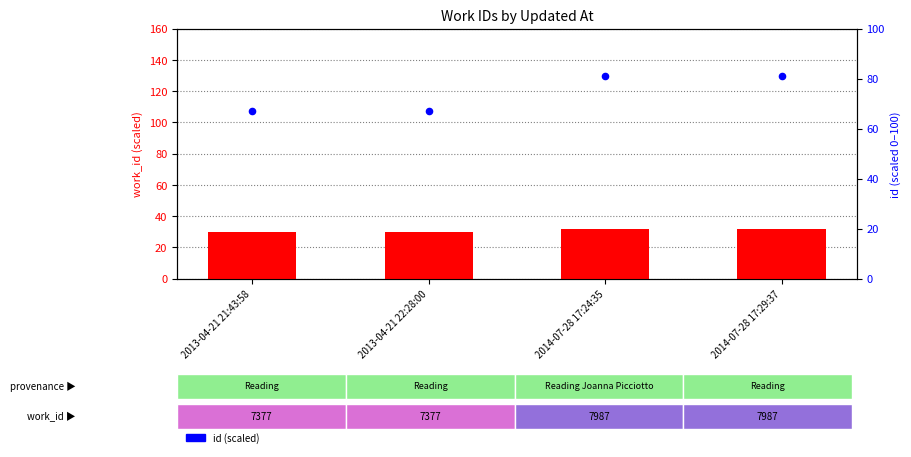

Which series contains the highest Y value?

id (scaled)